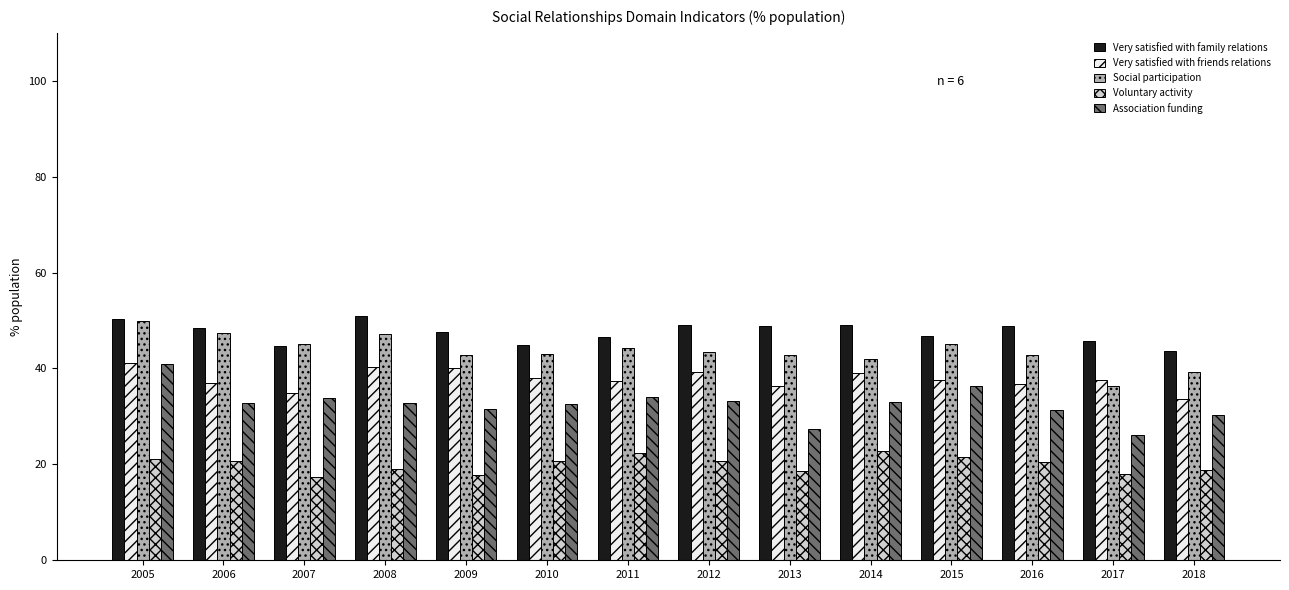

At which category is the sum across all series the highest?

2005